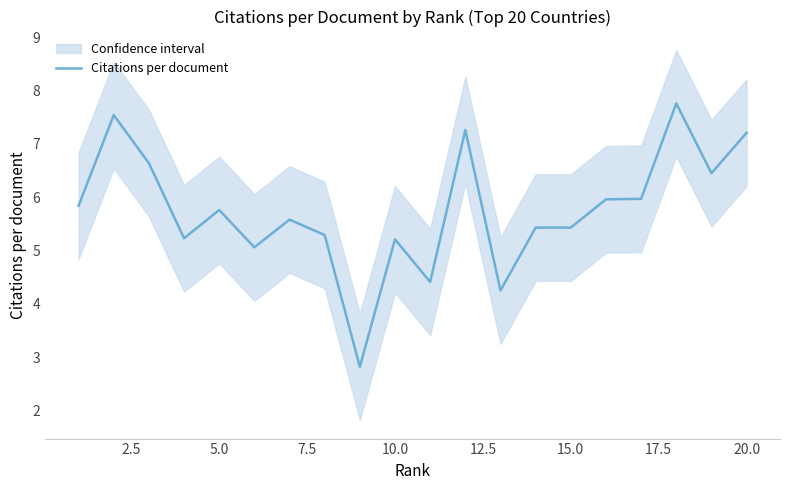

What is the maximum value for Citations per document?

7.8